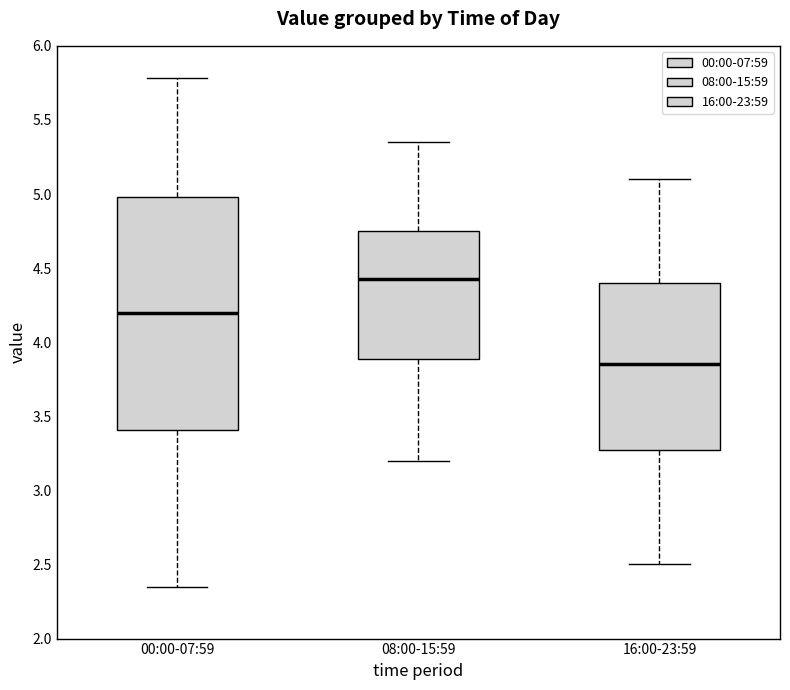

Which box is the tallest, from its lower edge to its upper edge?

00:00-07:59